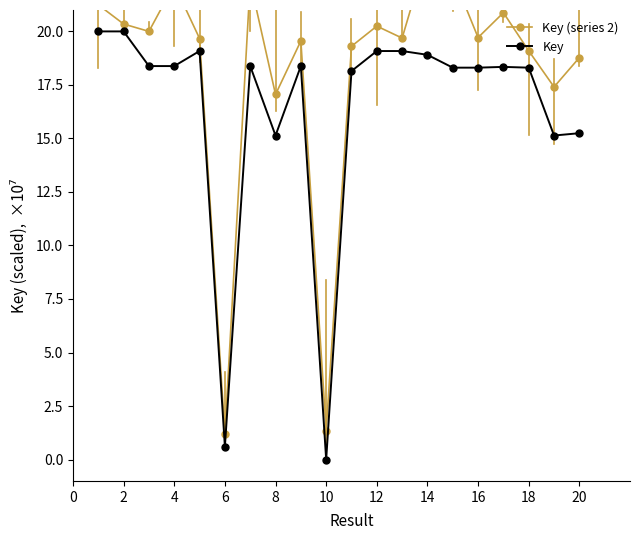

The Key series shows 6.9 at 2. True or false?

False